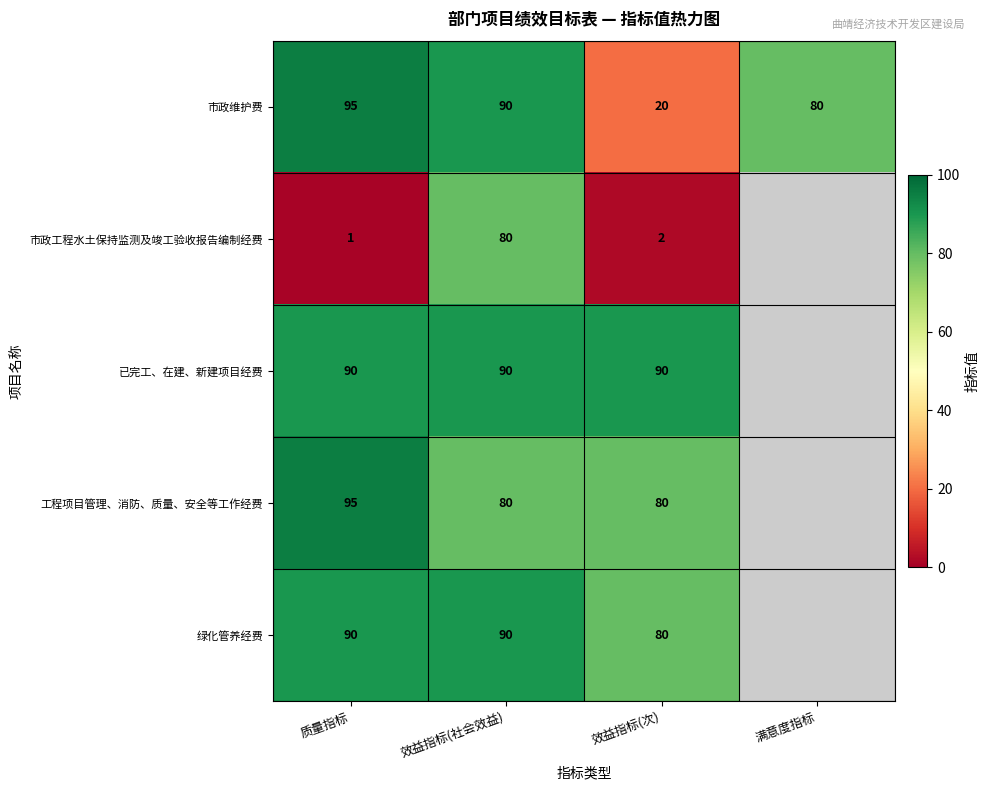

Where is 市政维护费 nearest to the value 57?

满意度指标